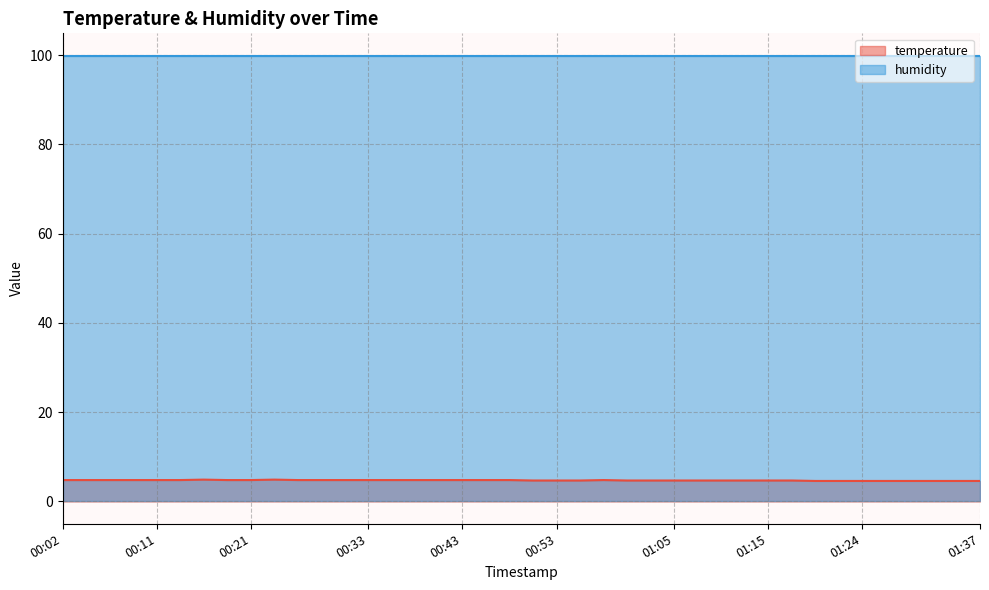

List the labels in order of value, smallest first.

01:19, 01:22, 01:24, 01:27, 01:29, 01:32, 01:34, 01:37, 00:50, 00:53, 00:55, 01:00, 01:02, 01:05, 01:07, 01:10, 01:12, 01:15, 01:17, 00:02, 00:04, 00:06, 00:09, 00:11, 00:14, 00:19, 00:21, 00:26, 00:28, 00:31, 00:33, 00:36, 00:38, 00:41, 00:43, 00:45, 00:48, 00:58, 00:16, 00:23